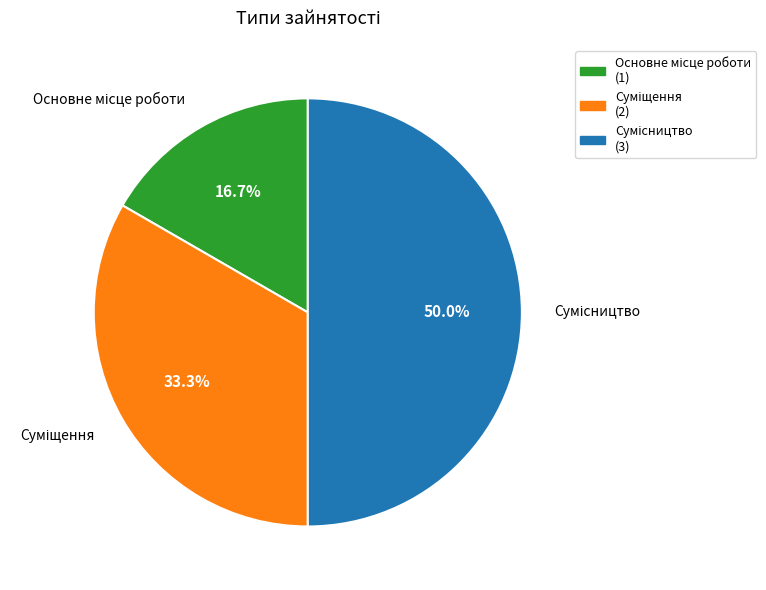

To the nearest percent, what percentage of the pie is Сумісництво?

50%